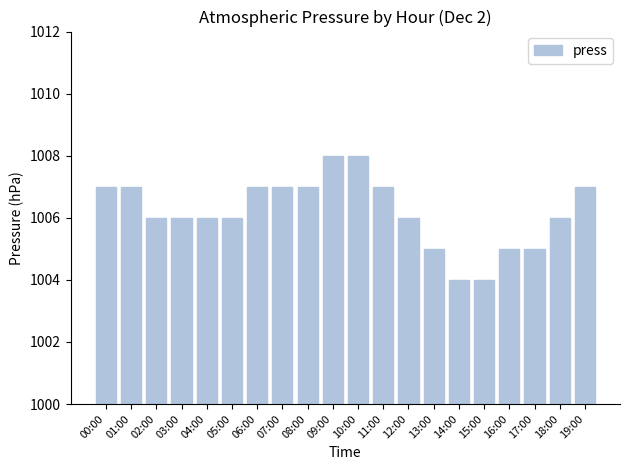

What is the sum of all values?

20124